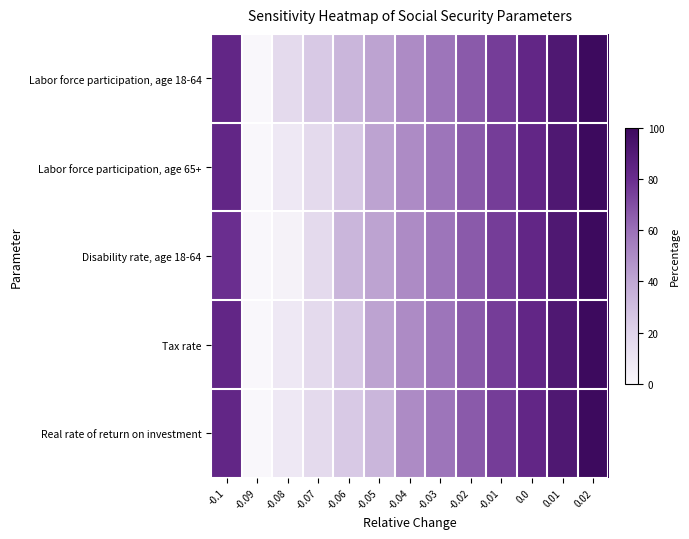

Reading left to right, list all the values displayed in this chart.

Labor force participation, age 18-64: -0.1=83.3	-0.09=0.0	-0.08=16.7	-0.07=25.0	-0.06=33.3	-0.05=41.7	-0.04=50.0	-0.03=58.3	-0.02=66.7	-0.01=75.0	0.0=83.3	0.01=91.7	0.02=100.0
Labor force participation, age 65+: -0.1=83.3	-0.09=0.0	-0.08=8.3	-0.07=16.7	-0.06=25.0	-0.05=41.7	-0.04=50.0	-0.03=58.3	-0.02=66.7	-0.01=75.0	0.0=83.3	0.01=91.7	0.02=100.0
Disability rate, age 18-64: -0.1=79.6	-0.09=0.0	-0.08=3.0	-0.07=16.7	-0.06=33.3	-0.05=41.7	-0.04=50.0	-0.03=58.3	-0.02=66.7	-0.01=75.0	0.0=83.3	0.01=91.7	0.02=100.0
Tax rate: -0.1=83.3	-0.09=0.0	-0.08=8.3	-0.07=16.7	-0.06=25.0	-0.05=41.7	-0.04=50.0	-0.03=58.3	-0.02=66.7	-0.01=75.0	0.0=83.3	0.01=91.7	0.02=100.0
Real rate of return on investment: -0.1=83.3	-0.09=0.0	-0.08=8.3	-0.07=16.7	-0.06=25.0	-0.05=33.3	-0.04=50.0	-0.03=58.3	-0.02=66.7	-0.01=75.0	0.0=83.3	0.01=91.7	0.02=100.0